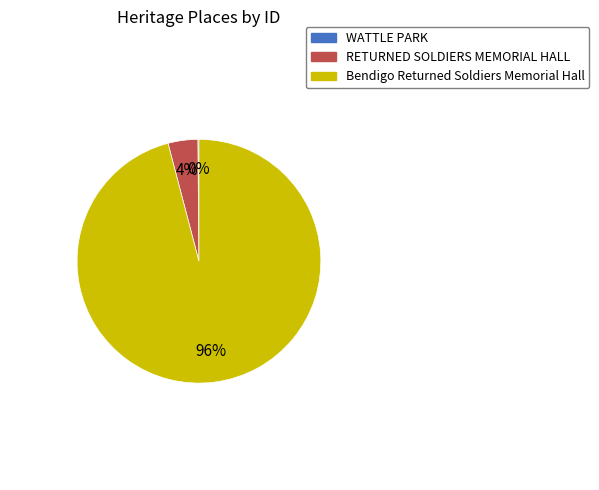

The Bendigo Returned Soldiers Memorial Hall slice represents 87% of the pie. True or false?

False